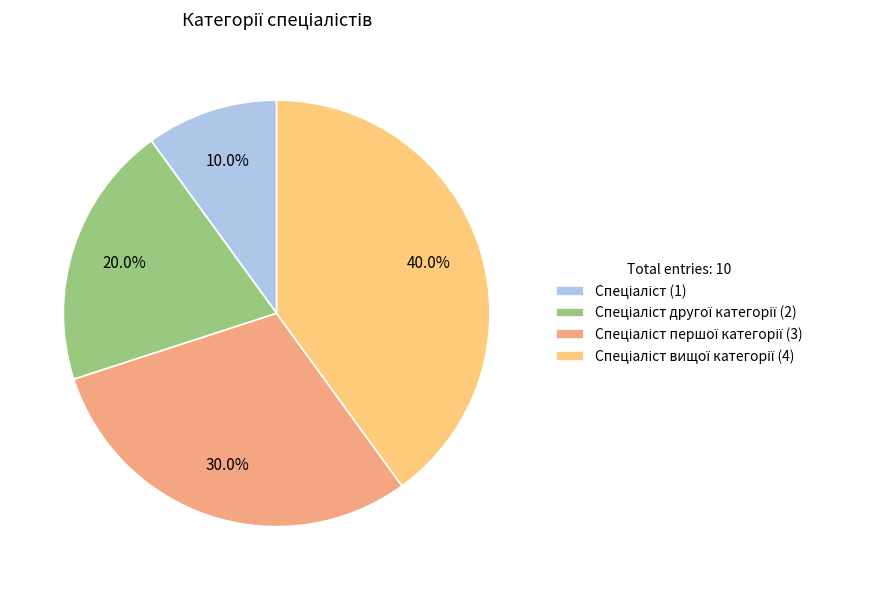

Rank the categories by value from highest to lowest.

Спеціаліст вищої категорії, Спеціаліст першої категорії, Спеціаліст другої категорії, Спеціаліст